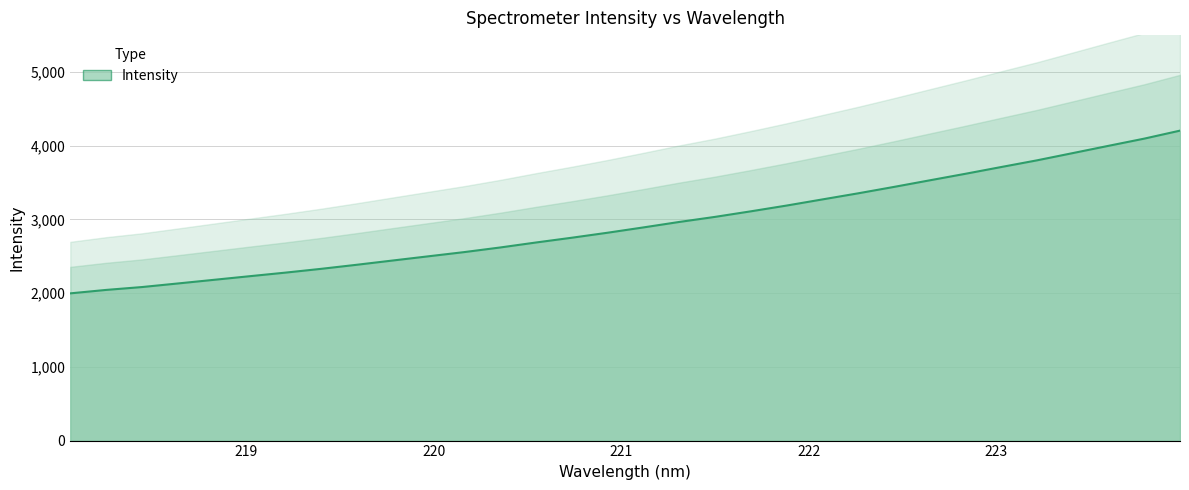

What is the ratio of the value at 220.1623 to the value at 220.7354?

0.9